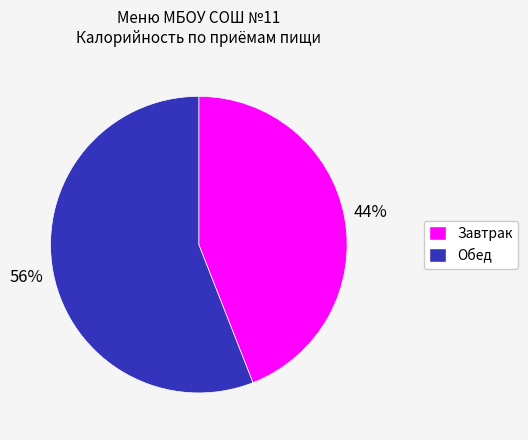

How many slices are in this pie chart?

2